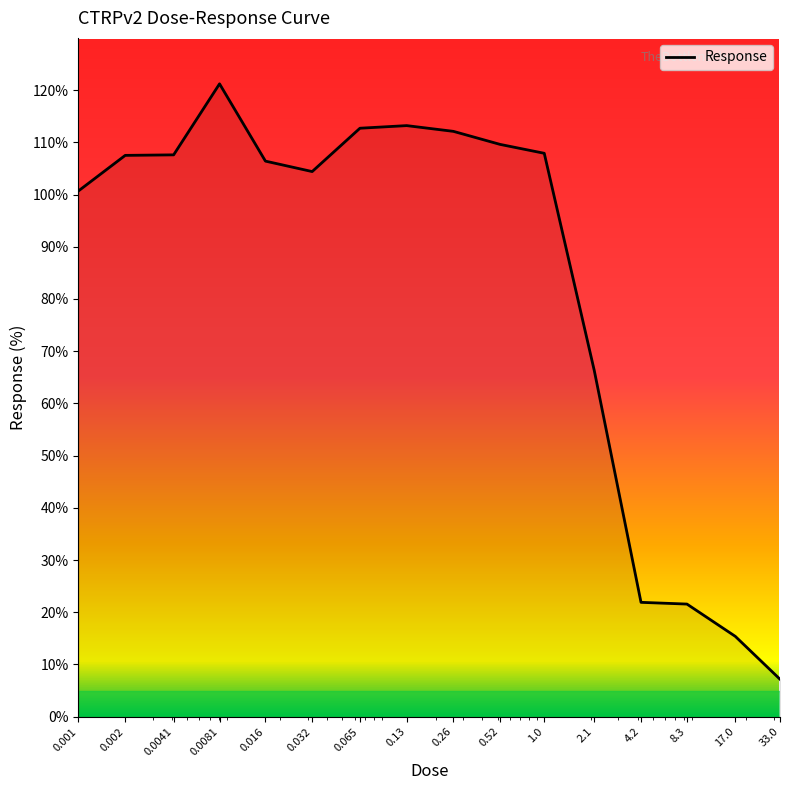

What is the difference between the maximum and minimum values?

114.0